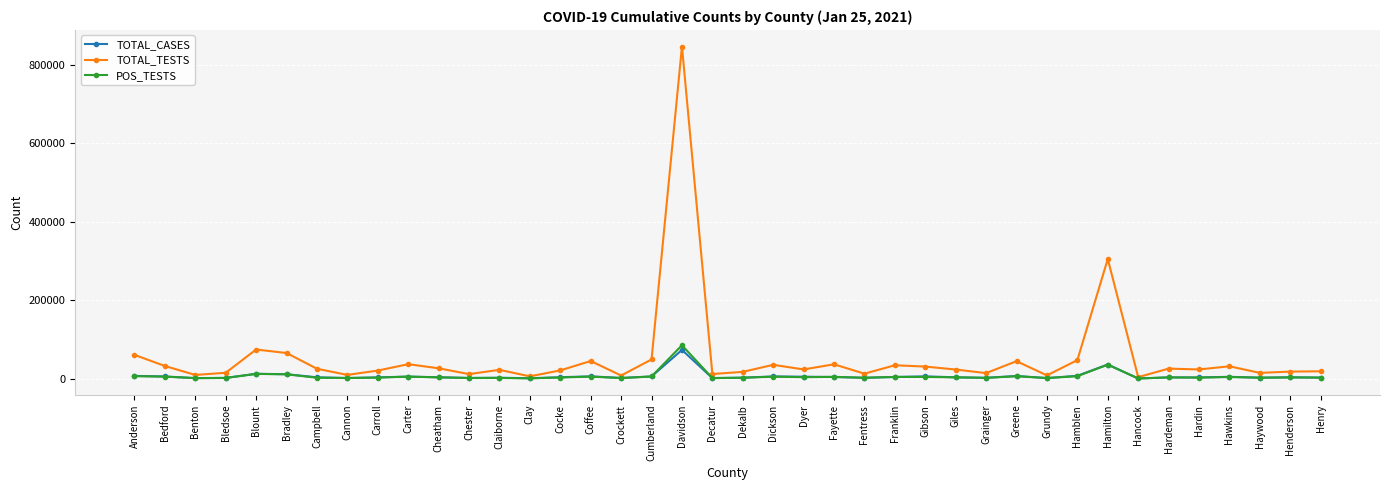

True or false: TOTAL_TESTS has more than 0 interior local peaks.

True